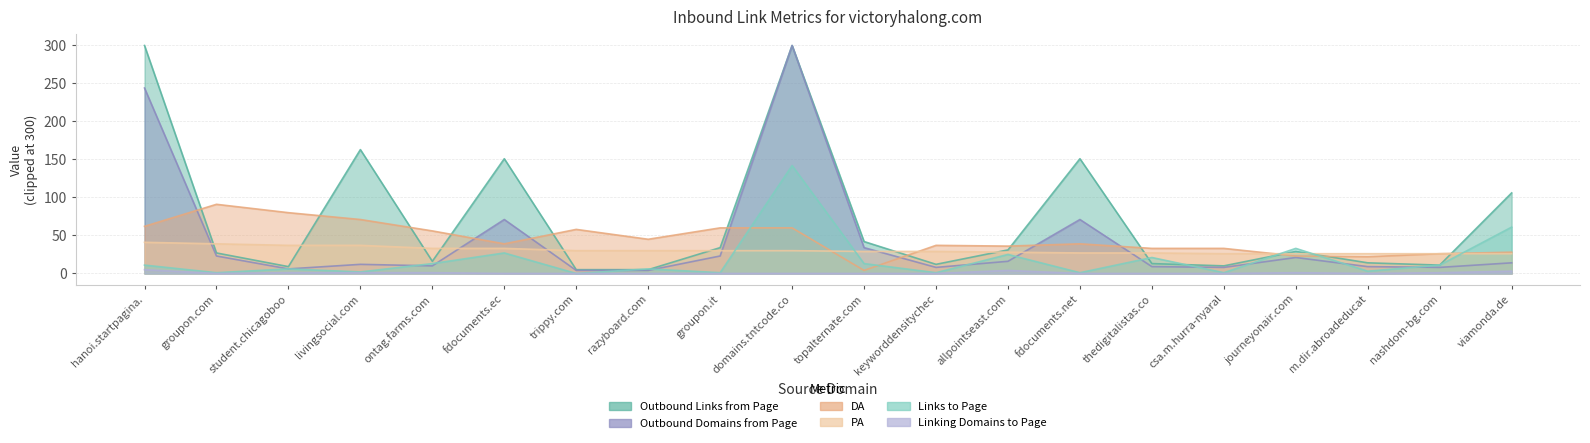

How many categories are shown in the chart?

20